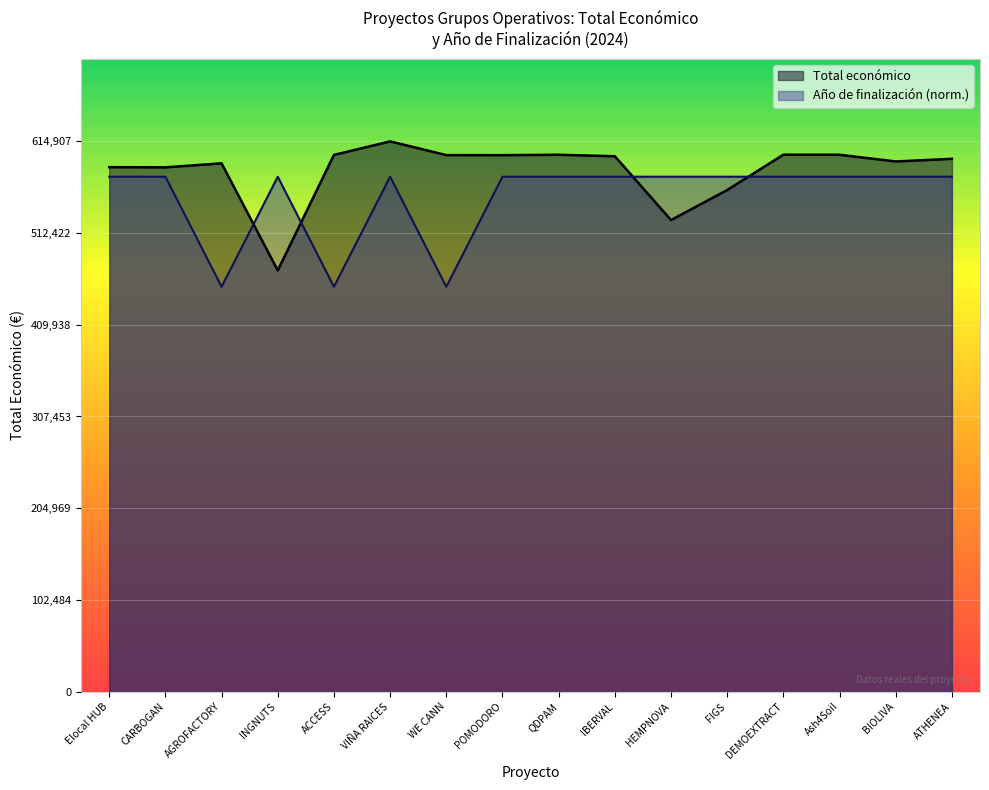

True or false: Total económico has a value of 560529.0 at FIGS.

True